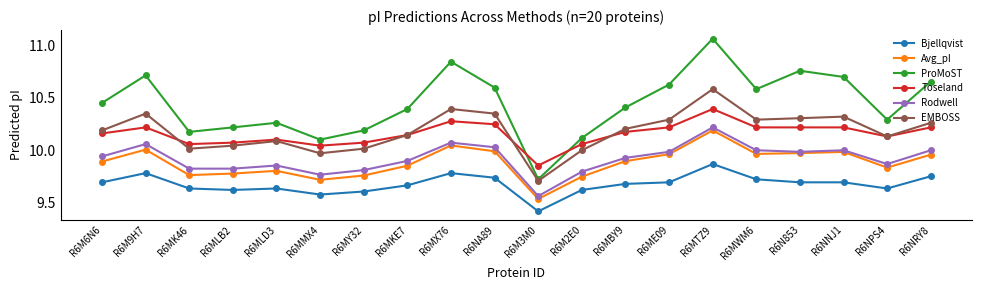

What are all the series names shown in the legend?

Bjellqvist, Avg_pI, ProMoST, Toseland, Rodwell, EMBOSS